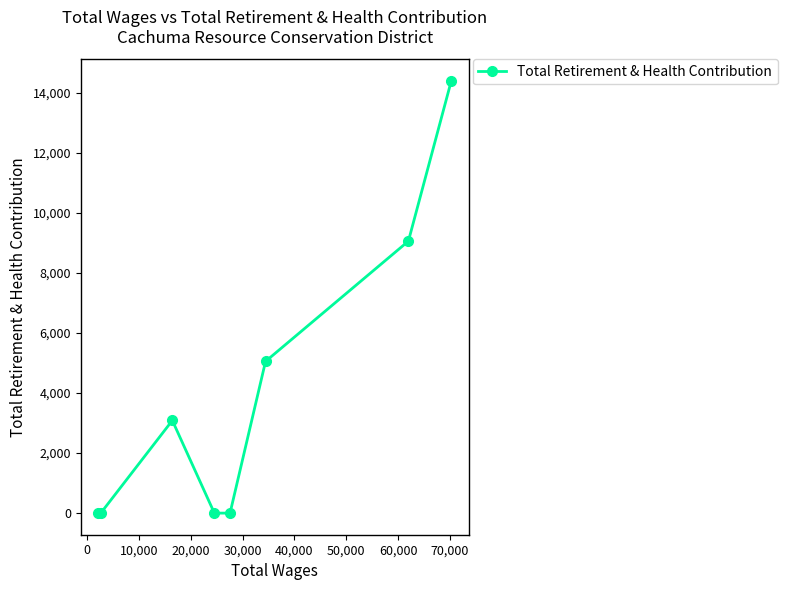

Does the chart have visible grid lines?

No